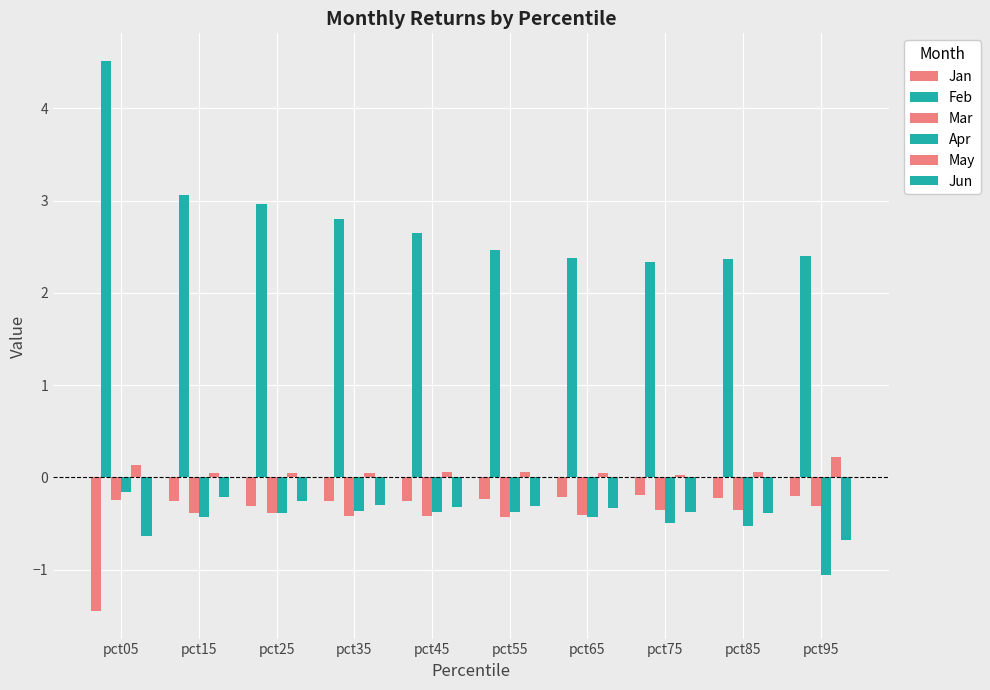

Are the bars grouped side by side (vs. stacked)?

Yes